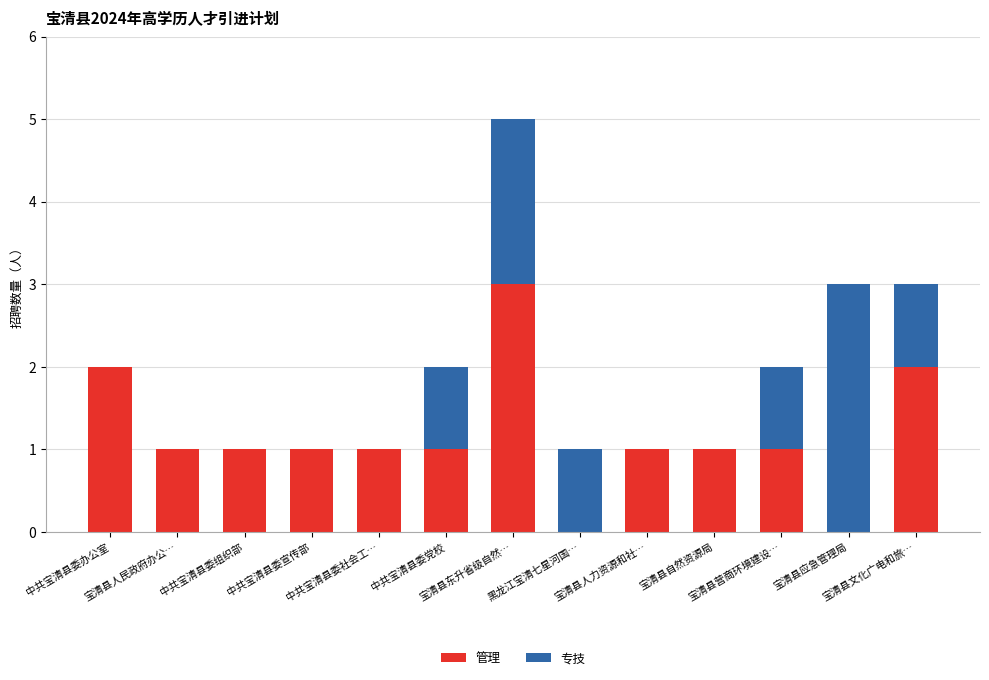

How many series are shown in this chart?

2